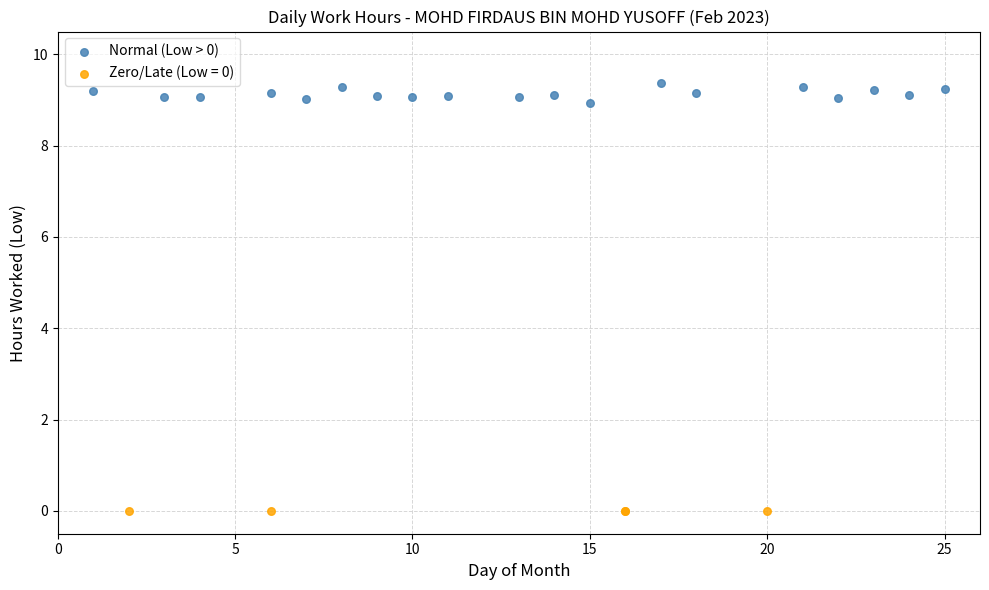

Which series reaches the maximum Y coordinate?

Normal (Low > 0)